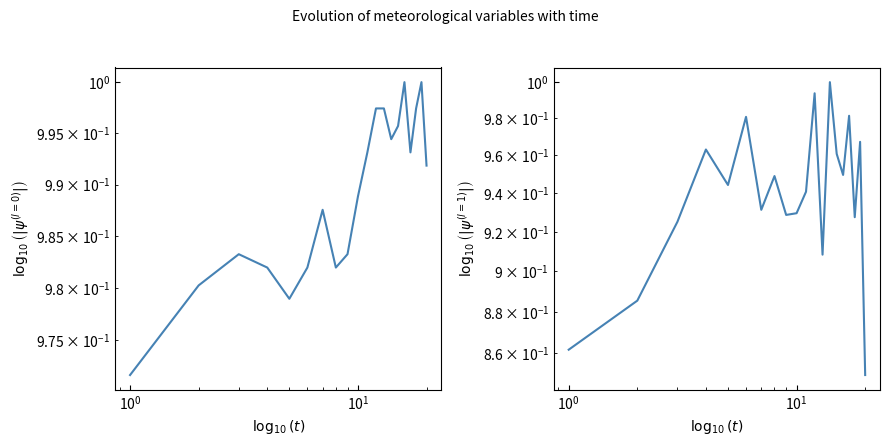

Is this an area chart (filled region under the line)?

No